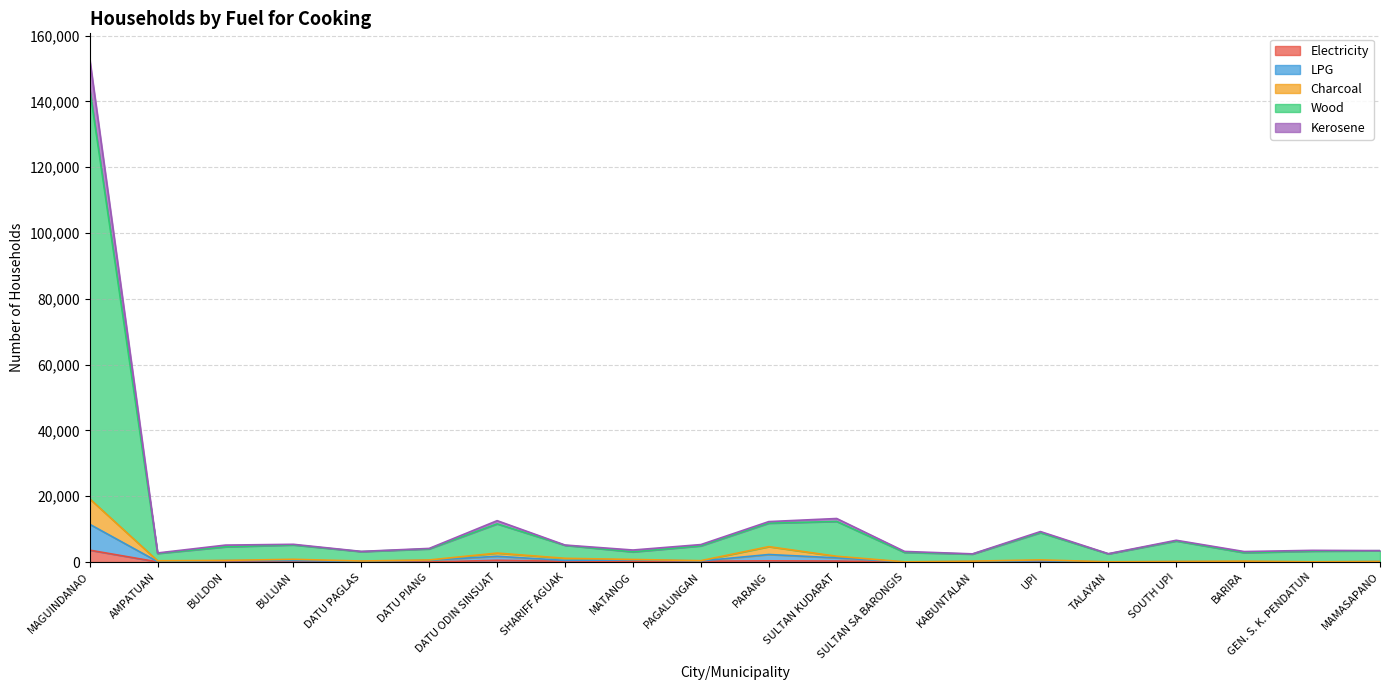

At which category is the sum across all series the highest?

MAGUINDANAO